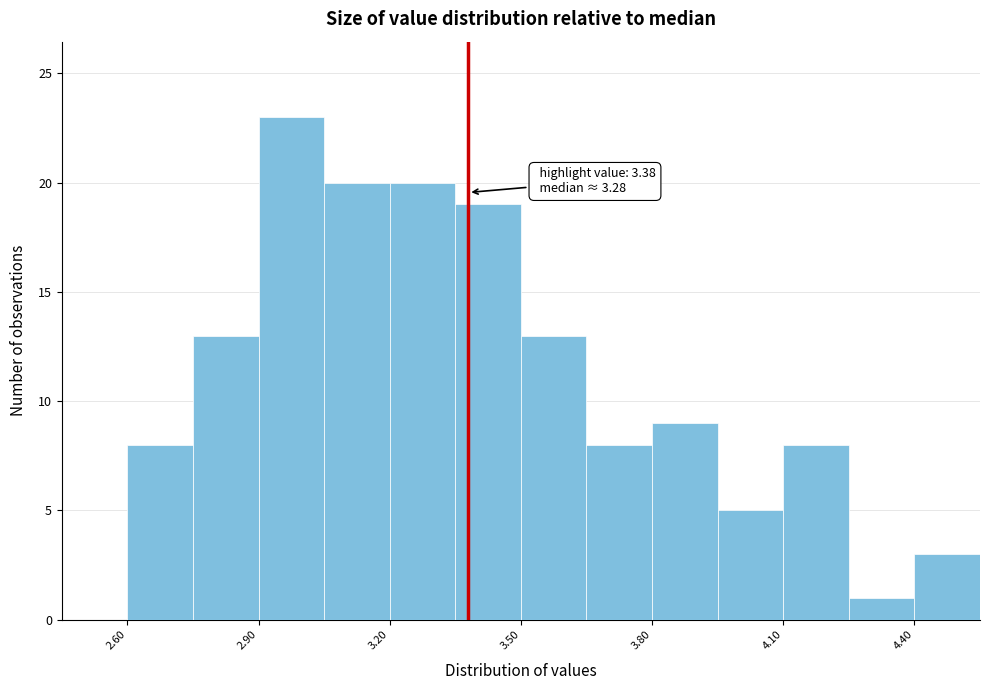

Around what value on the x-axis is the tallest bar? Give the approximate position of its centre, as read against the axis.

3.00